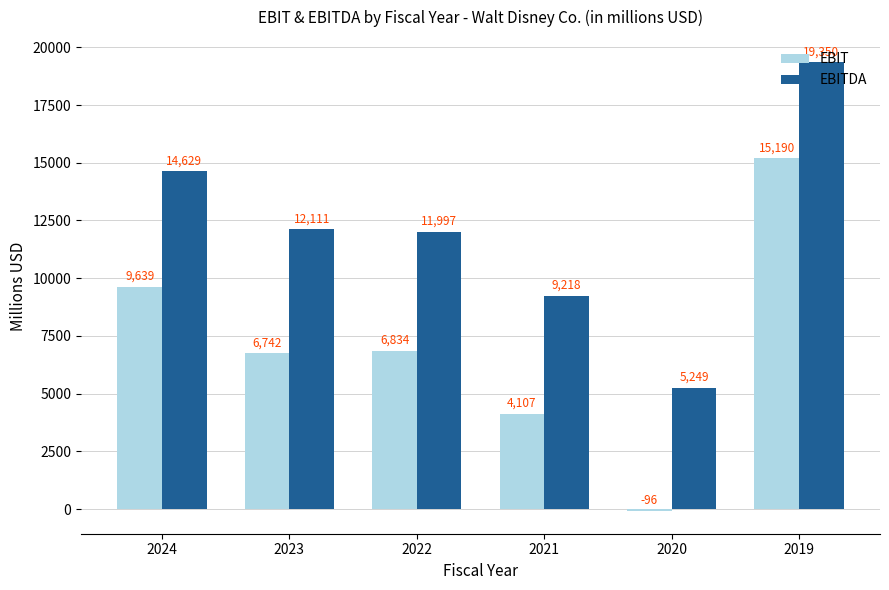

Is the value of EBIT at 2023 greater than the value of EBITDA at 2022?

No